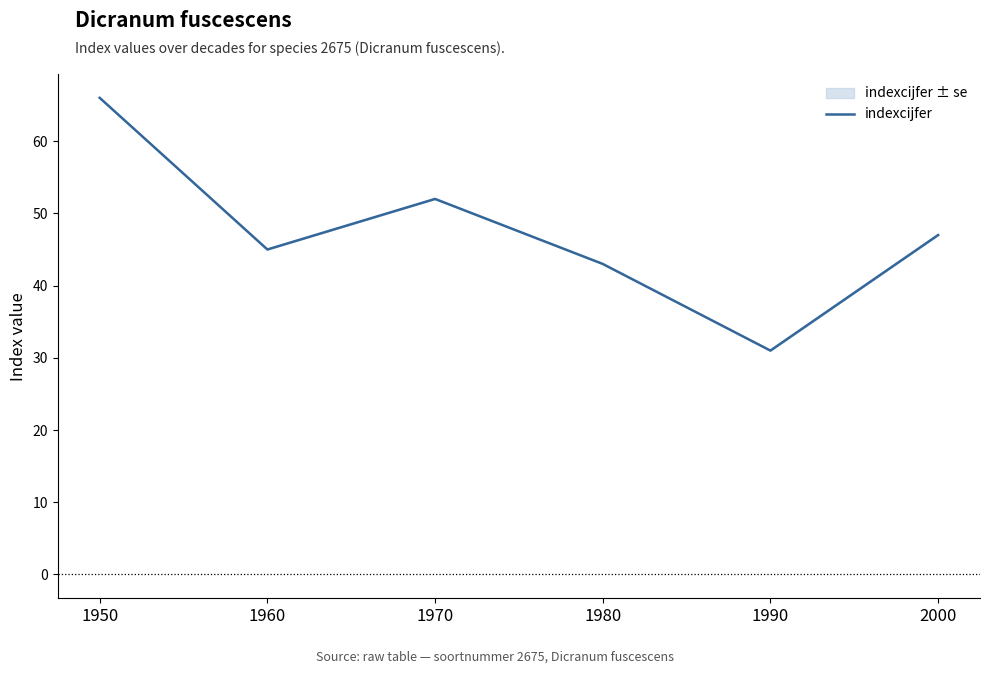

What is the value of the 2nd point from the left?

45